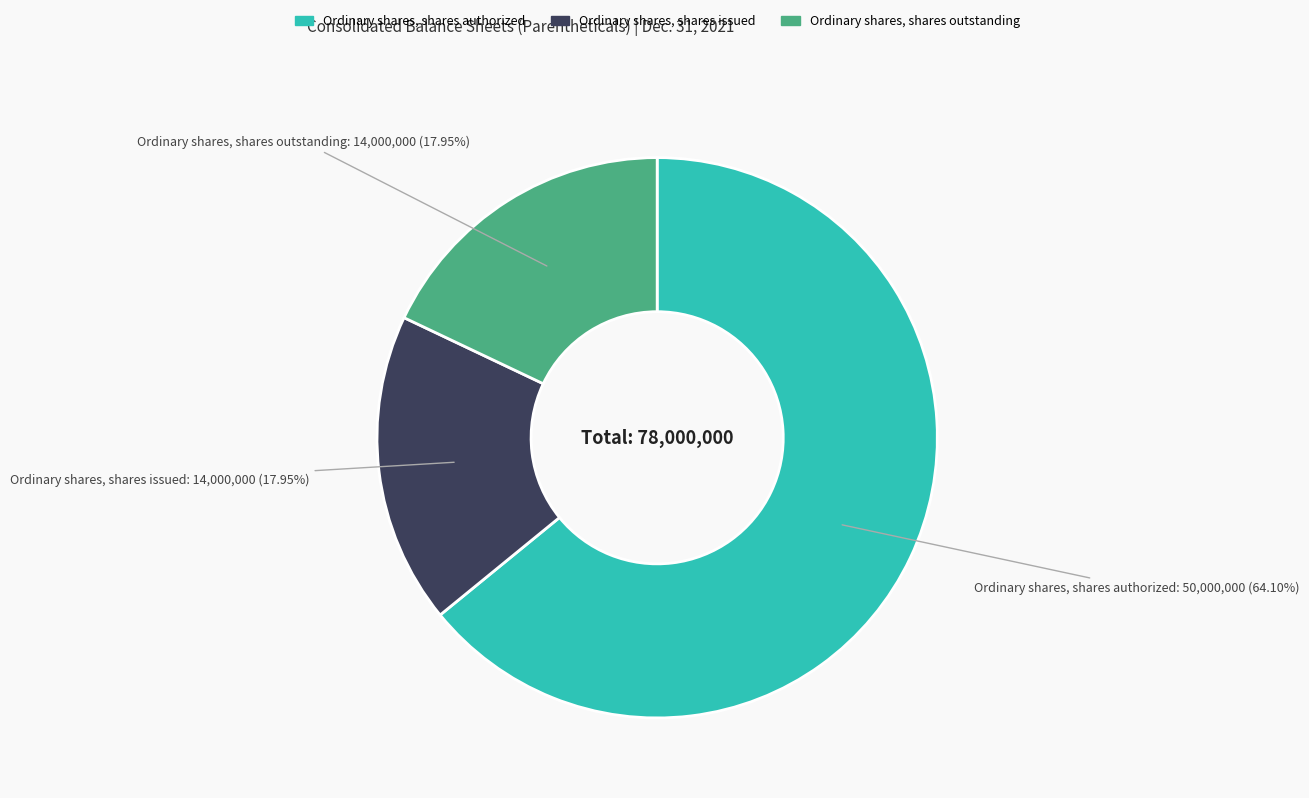

How many segments does this pie chart have?

3